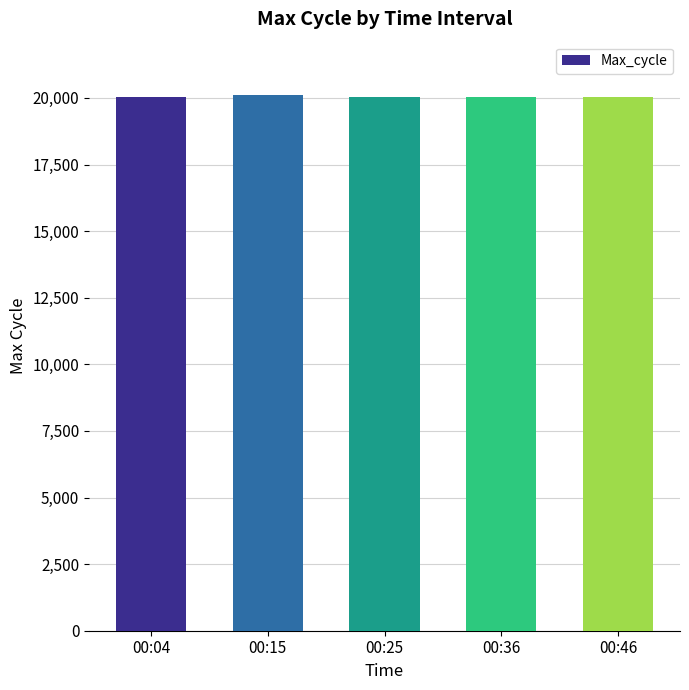

Approximately how many times larger is the value at 00:46 compared to 00:15?

1.0